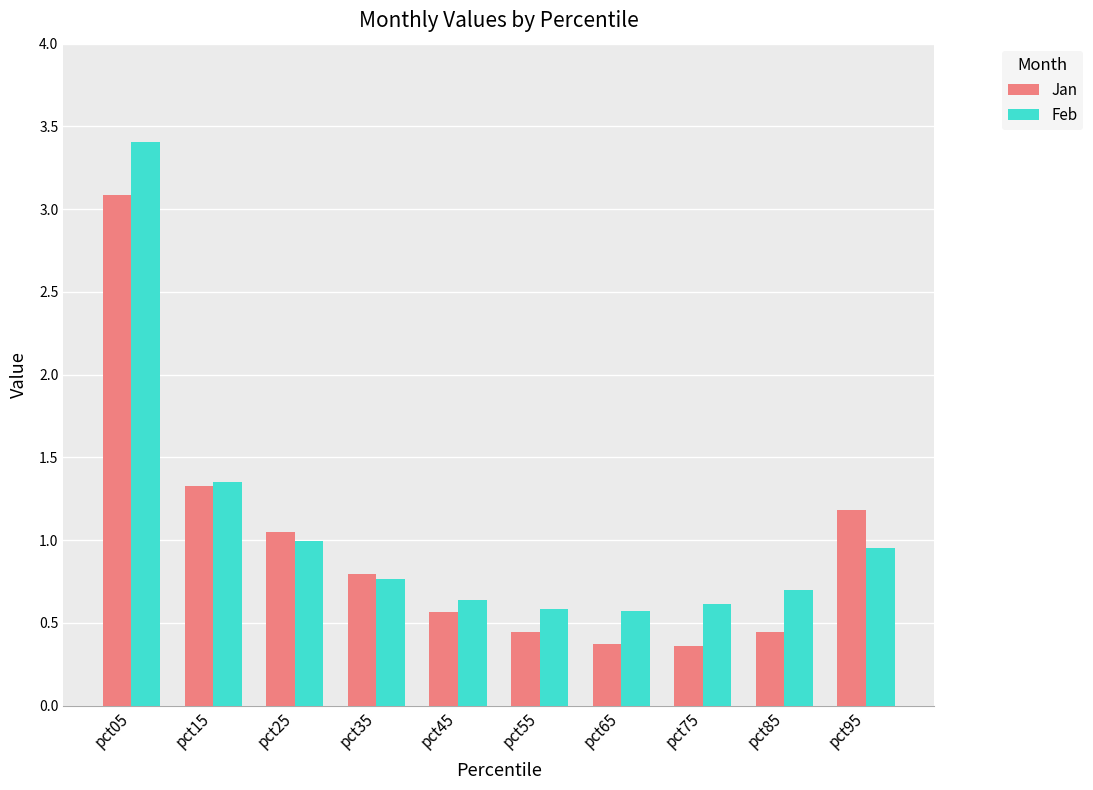

What is the difference between the maximum and minimum values in the Jan series?

2.7